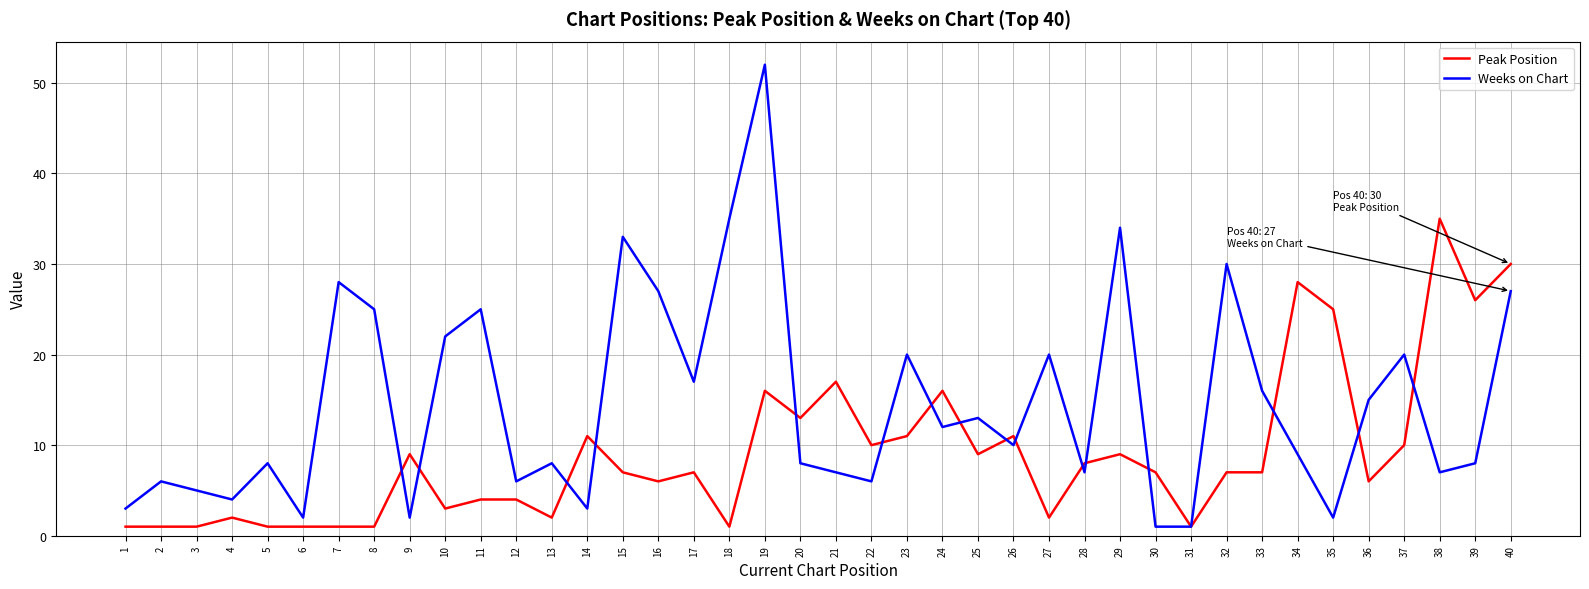

The value of Weeks on Chart at 38 is 7. True or false?

True